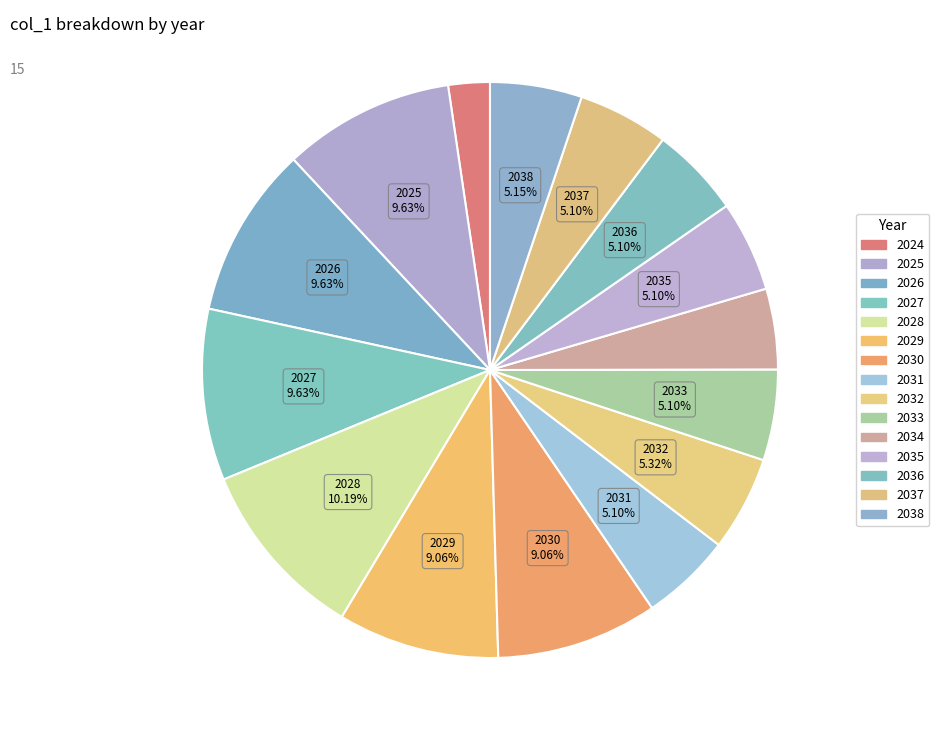

How many segments does this pie chart have?

15